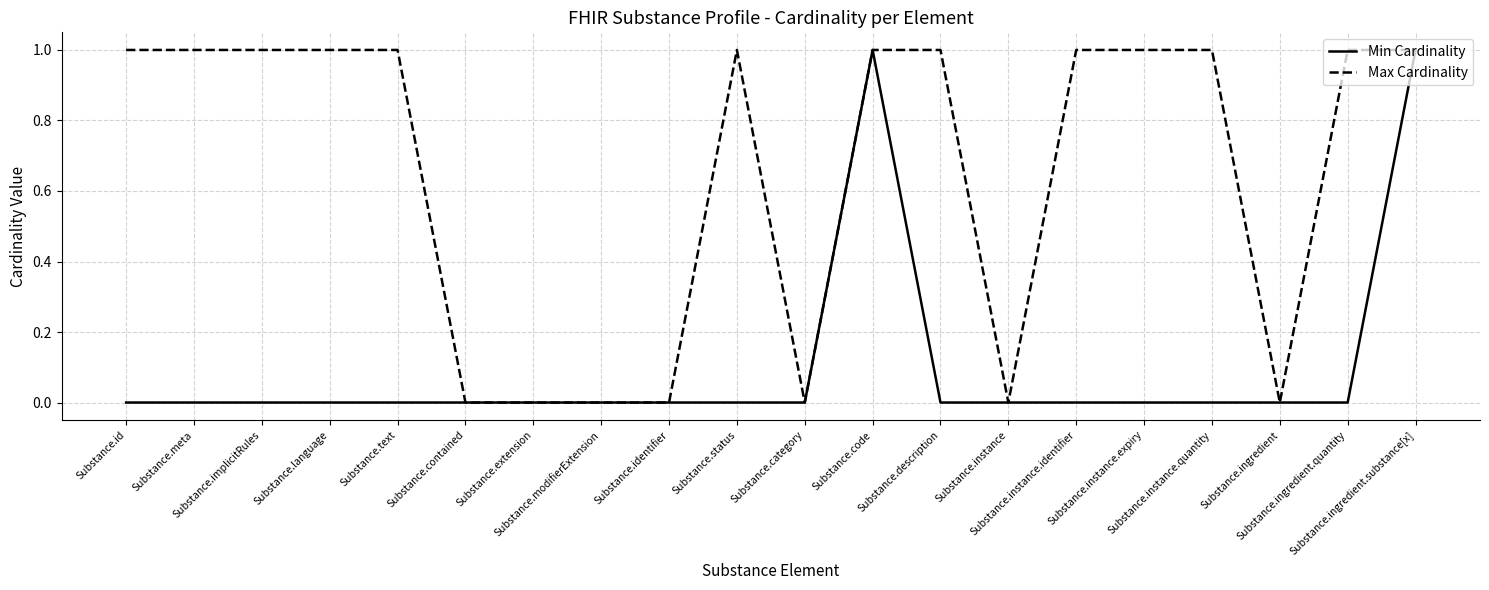

Which series has the largest total across all categories?

Max Cardinality